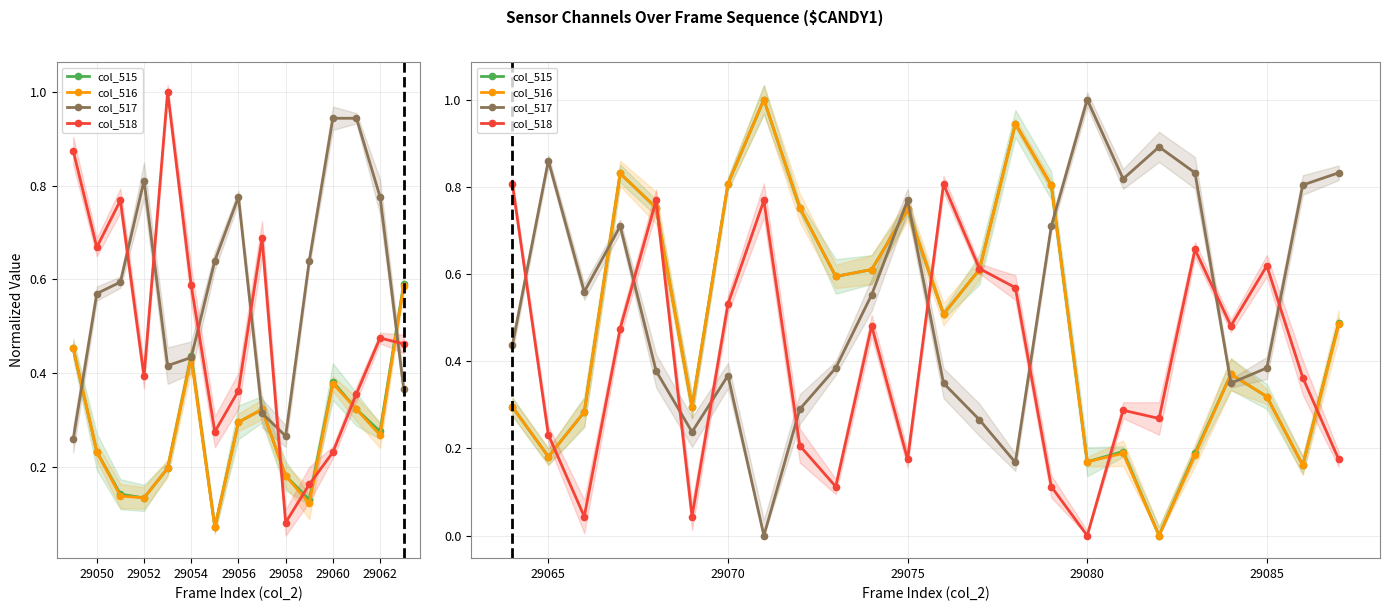

What is the value of the col_515 point at the 6th from the left?

0.3